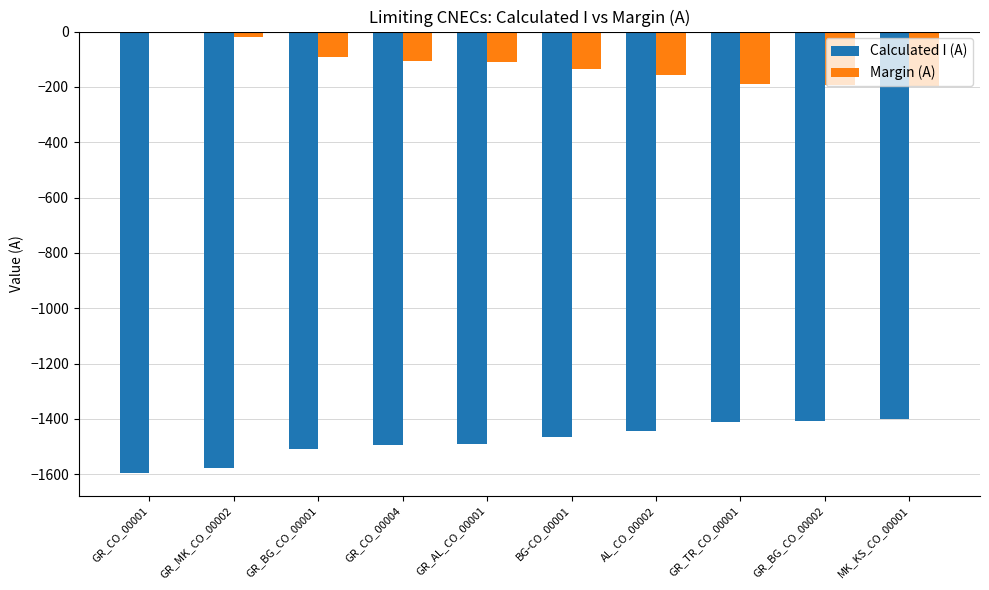

Is it true that Calculated I (A) equals -339 at GR_AL_CO_00001?

False